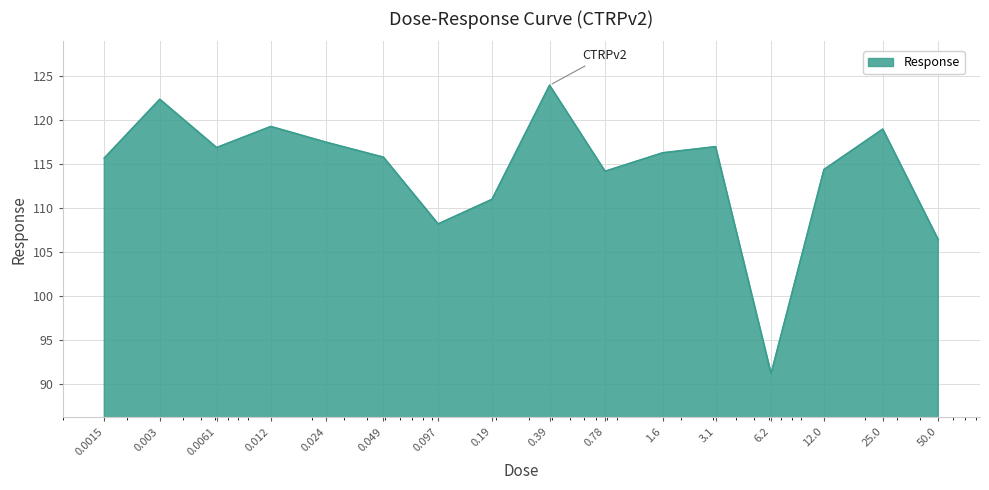

What is the maximum value shown in the chart?

124.0